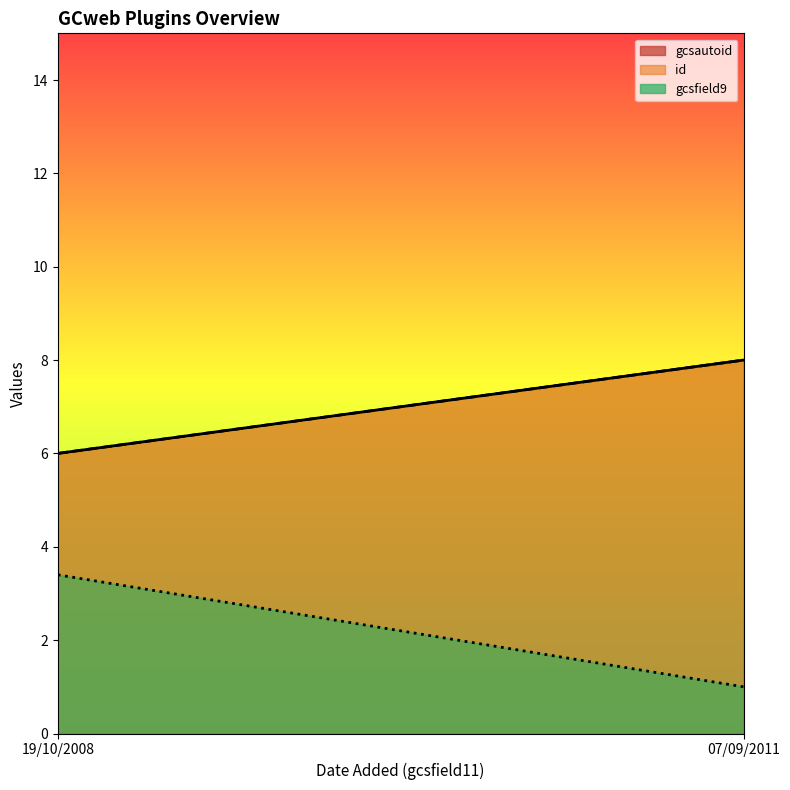

After their last crossing, which series has the higher values: gcsfield9 or id?

id